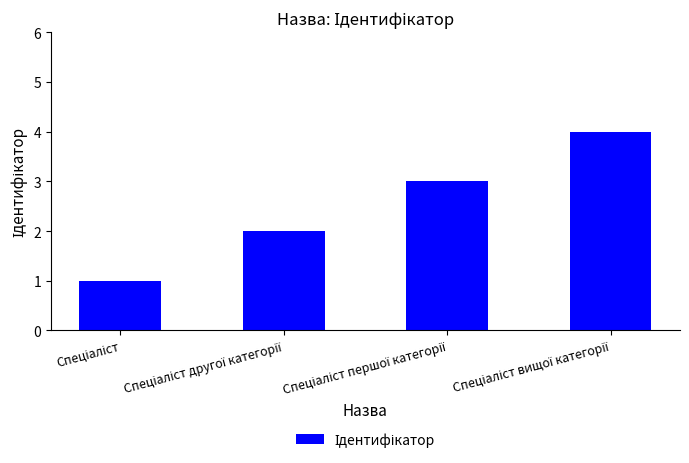

Reading right to left, what are all the values shown in this chart?

4	3	2	1